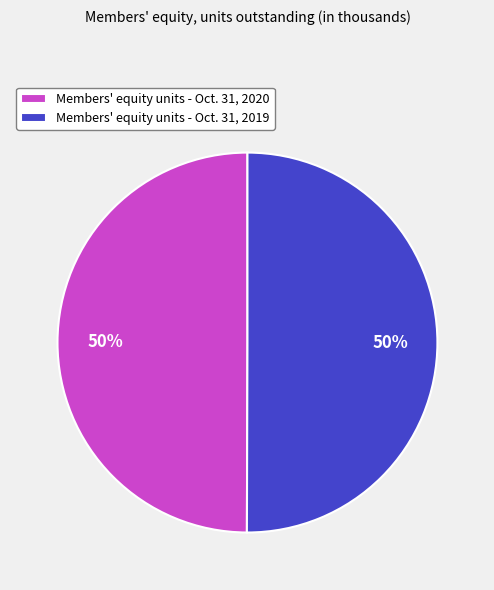

The Members' equity units - Oct. 31, 2020 slice represents 50% of the pie. True or false?

True